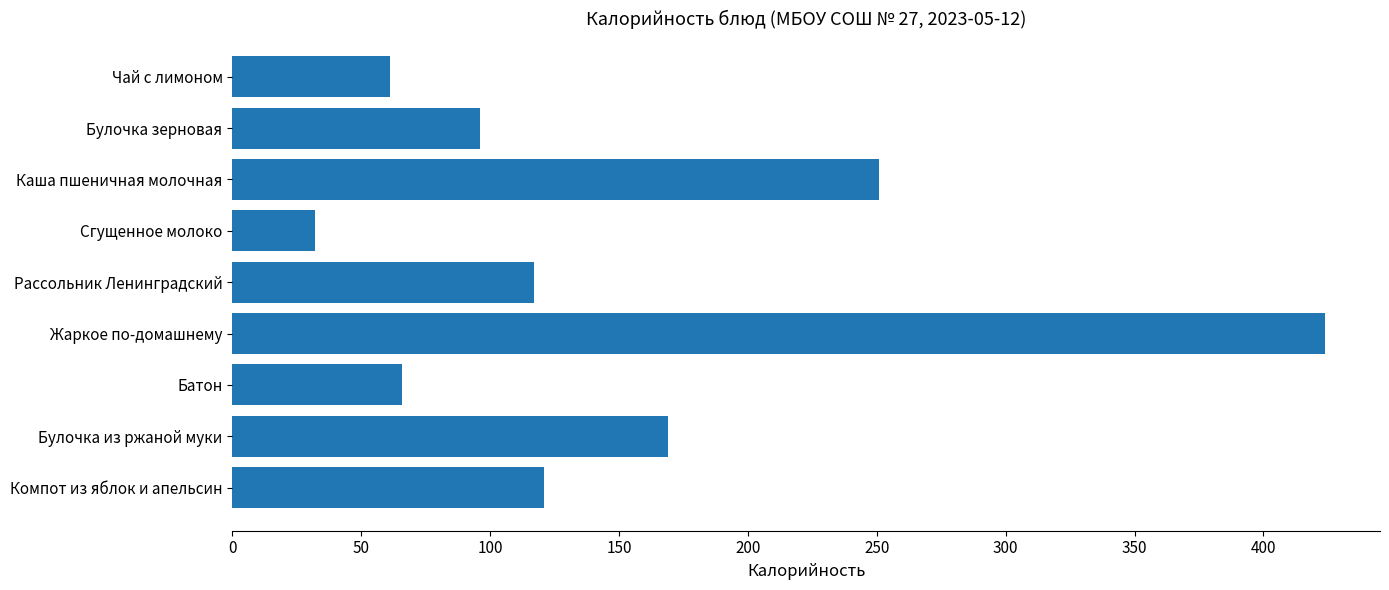

The chart shows a value of 44 at Рассольник Ленинградский. True or false?

False